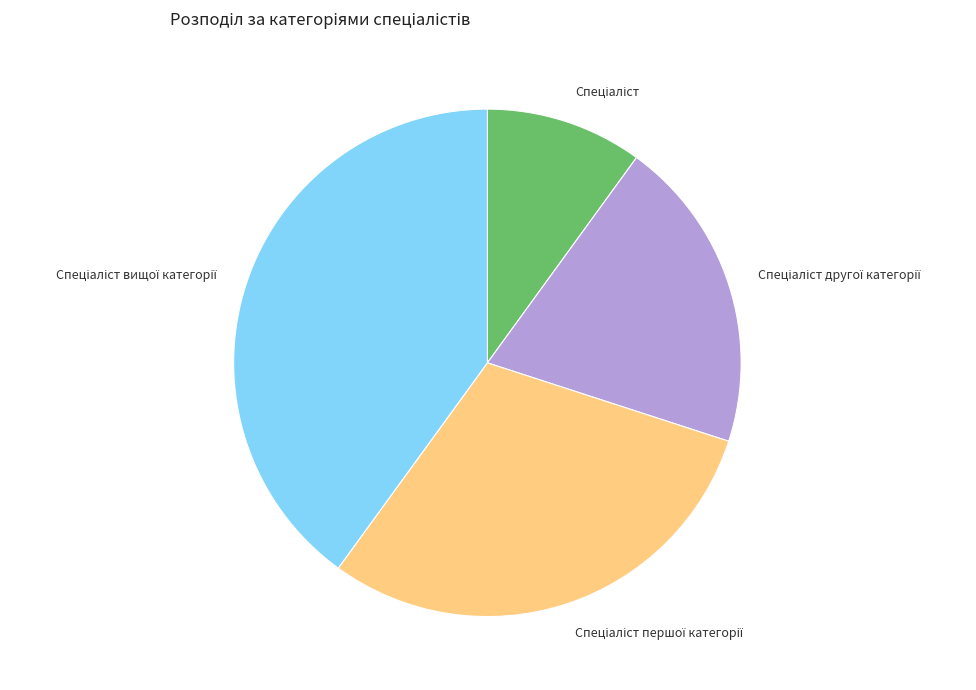

Does any single category account for the majority?

No